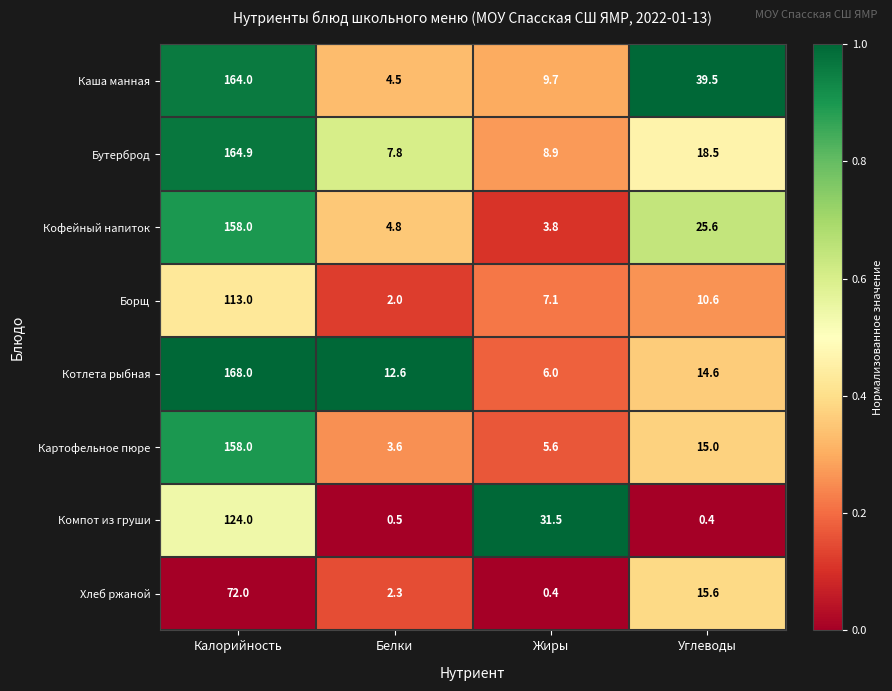

Rank the categories by Котлета рыбная value from highest to lowest.

Калорийность, Углеводы, Белки, Жиры